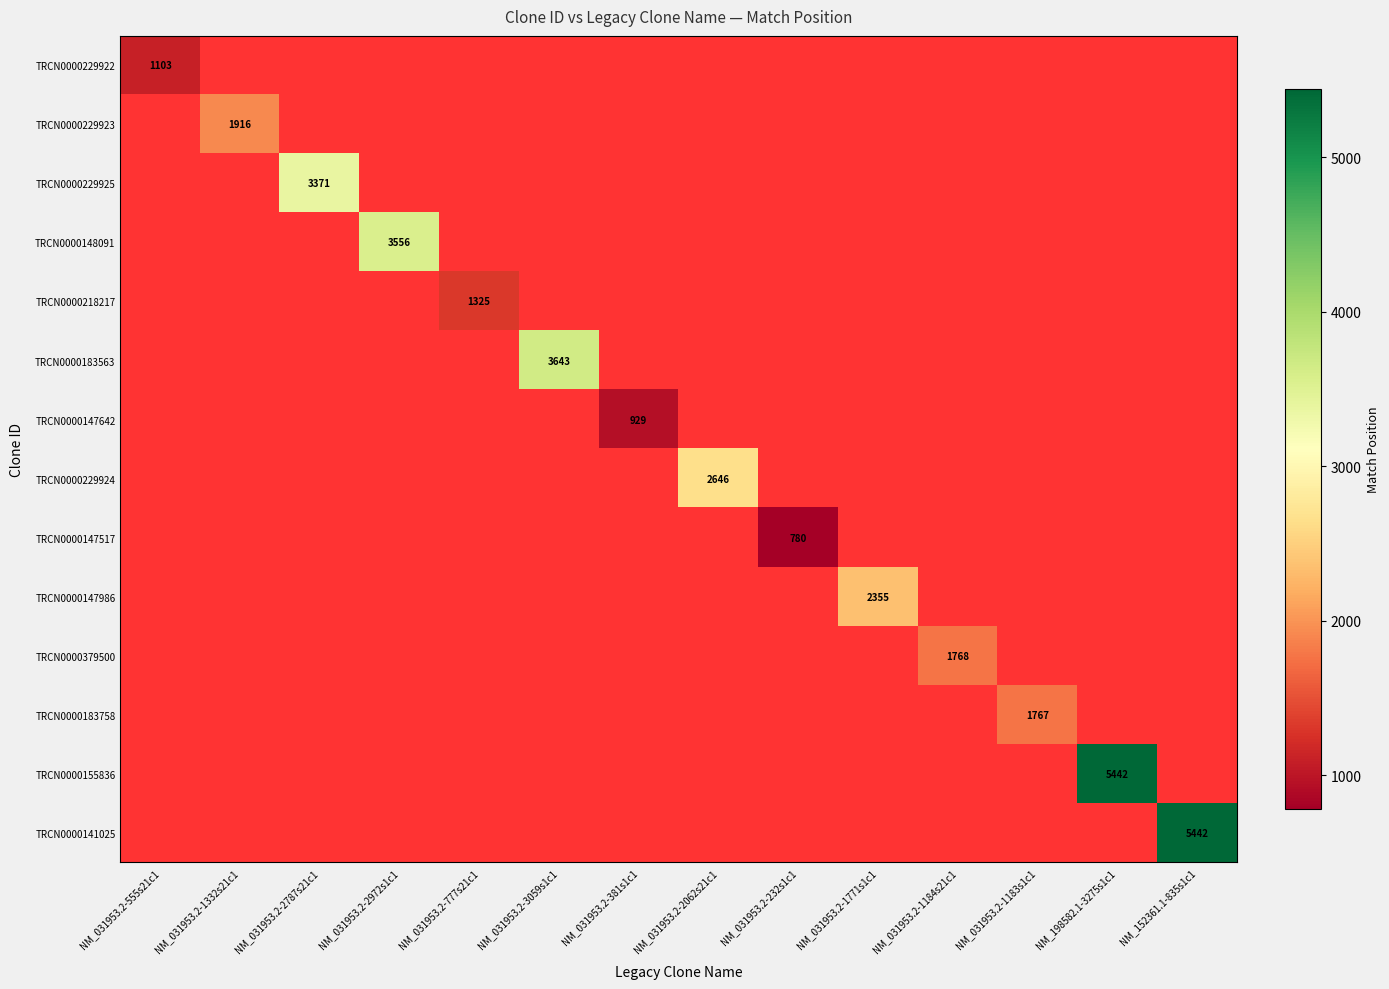

Count the number of data series in this chart.

14